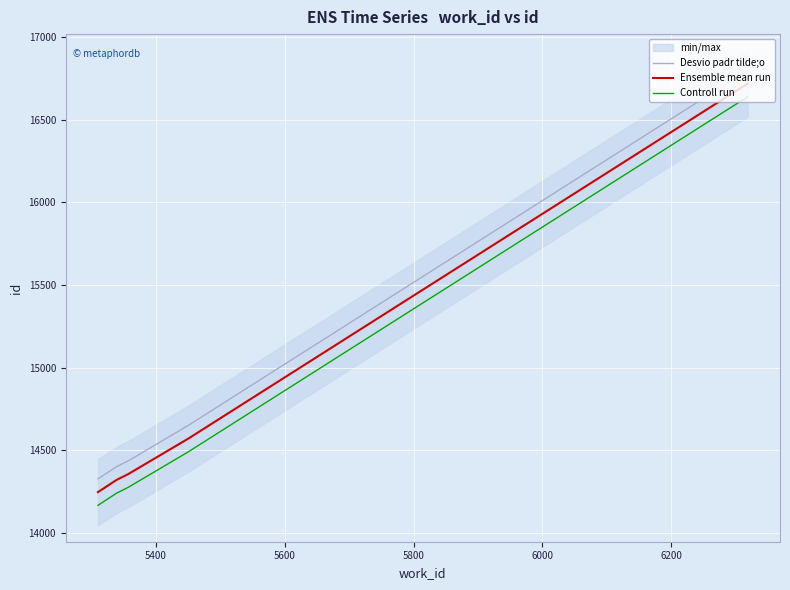

How many lines are shown in the chart?

3